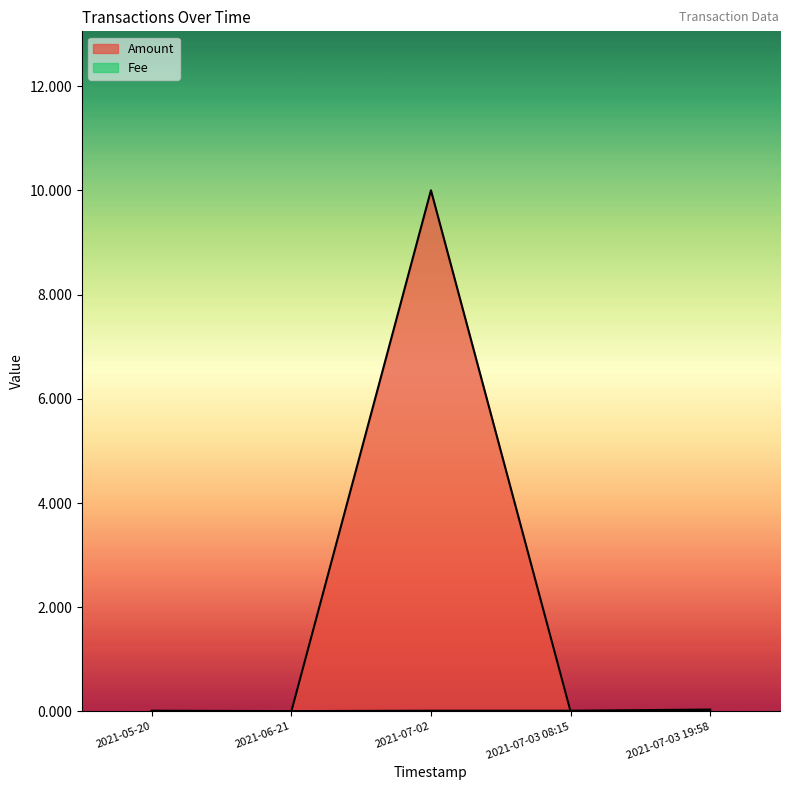

What is the sum of all Fee values?

0.1